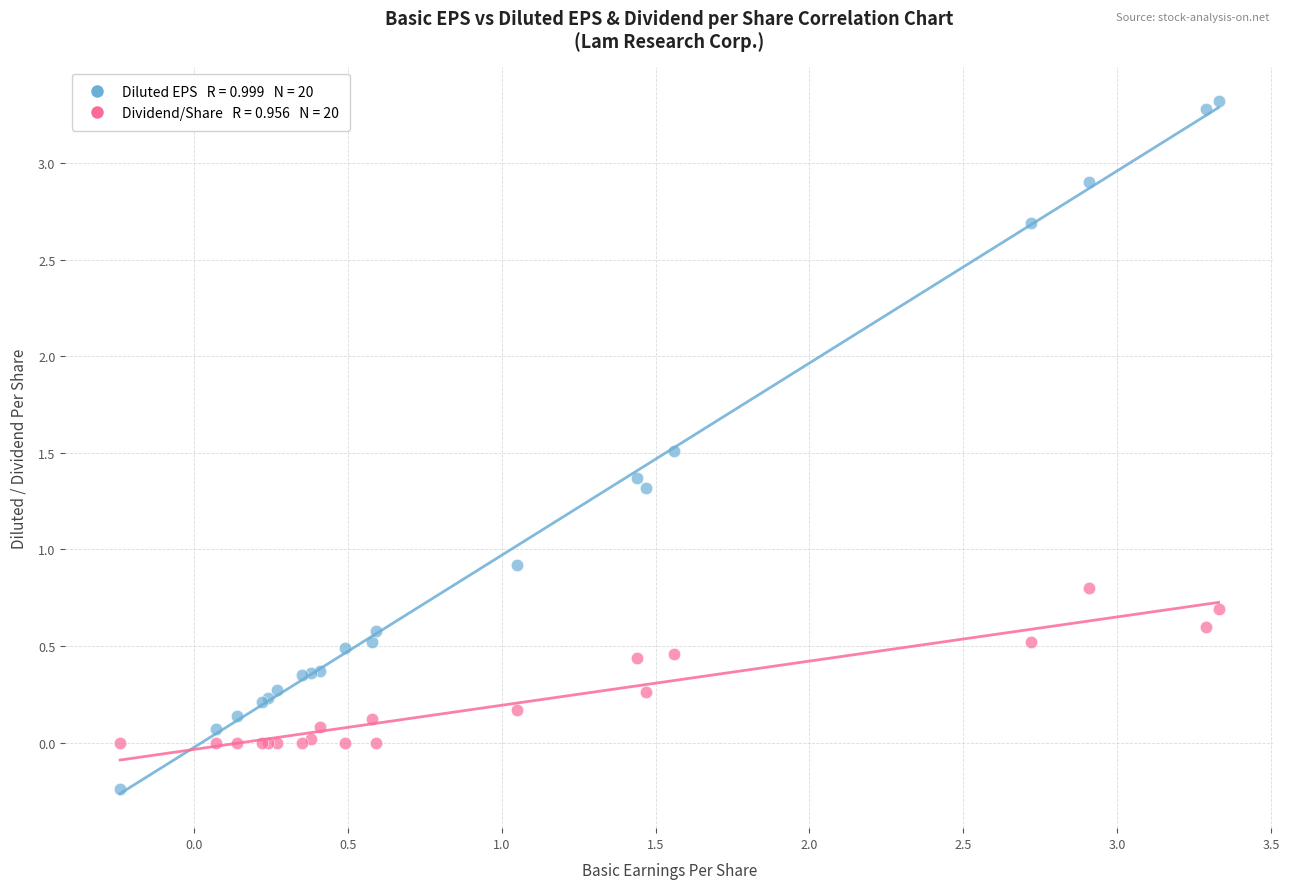

Across all series, what Y value is closest to 1?

0.9